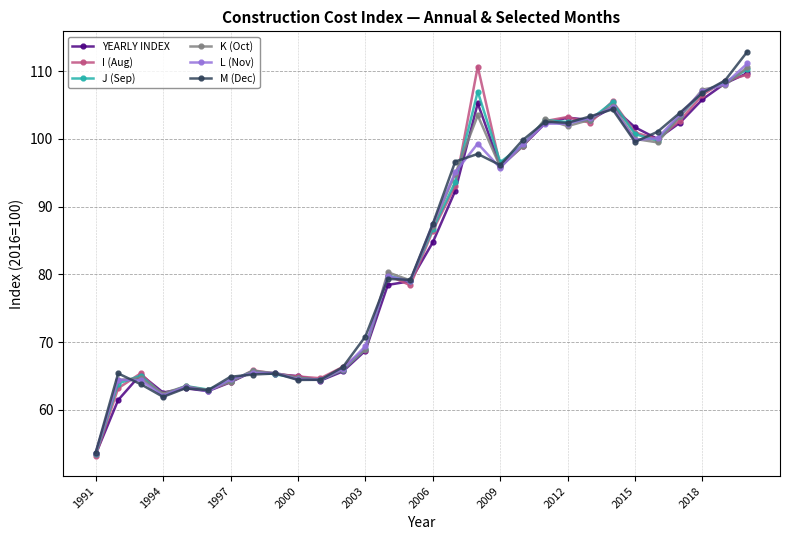

What is the greatest value displayed?

112.9